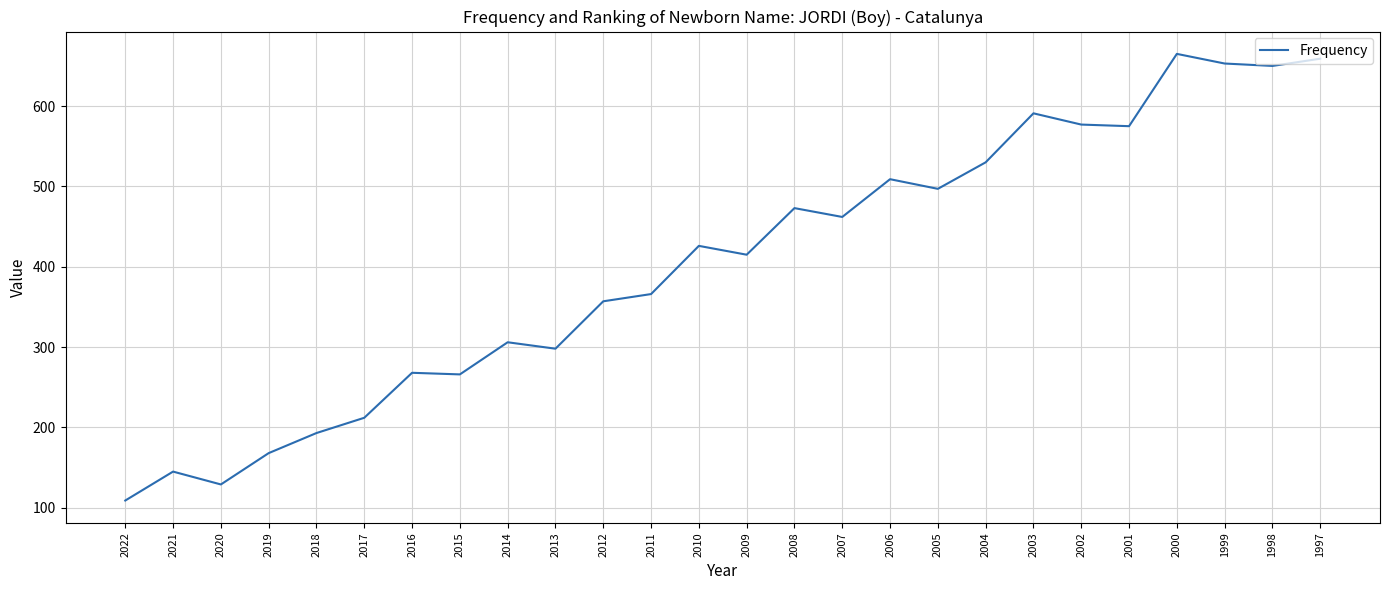

Does the chart display data point markers on the line(s)?

No